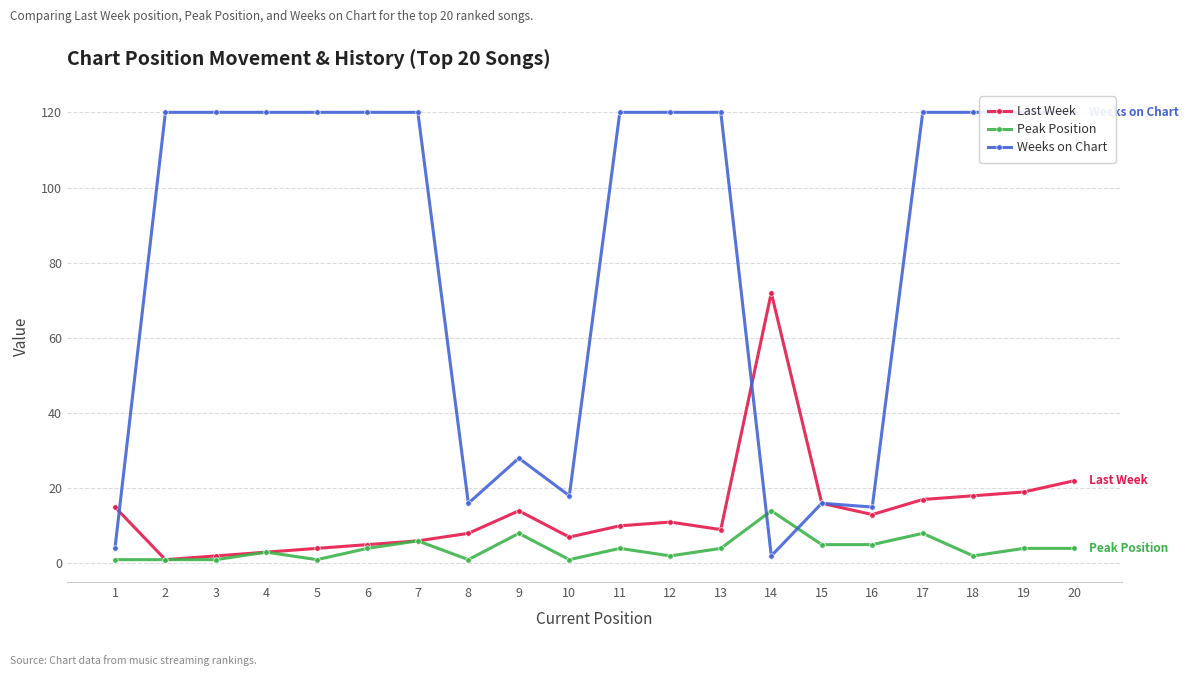

What is the highest value of the Last Week series?

72